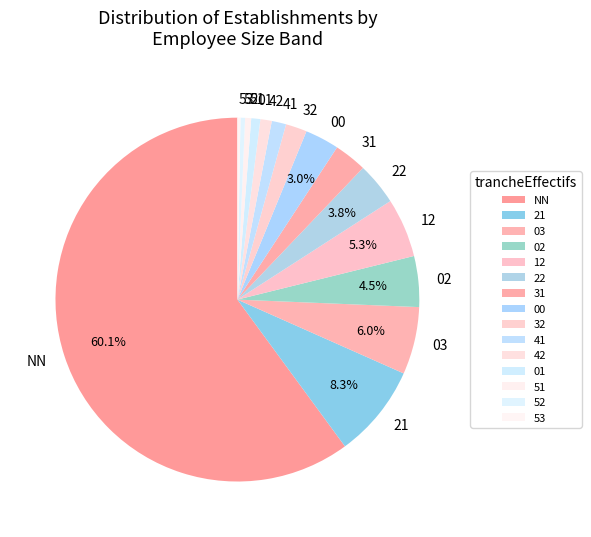

Which has a higher value, 51 or NN?

NN